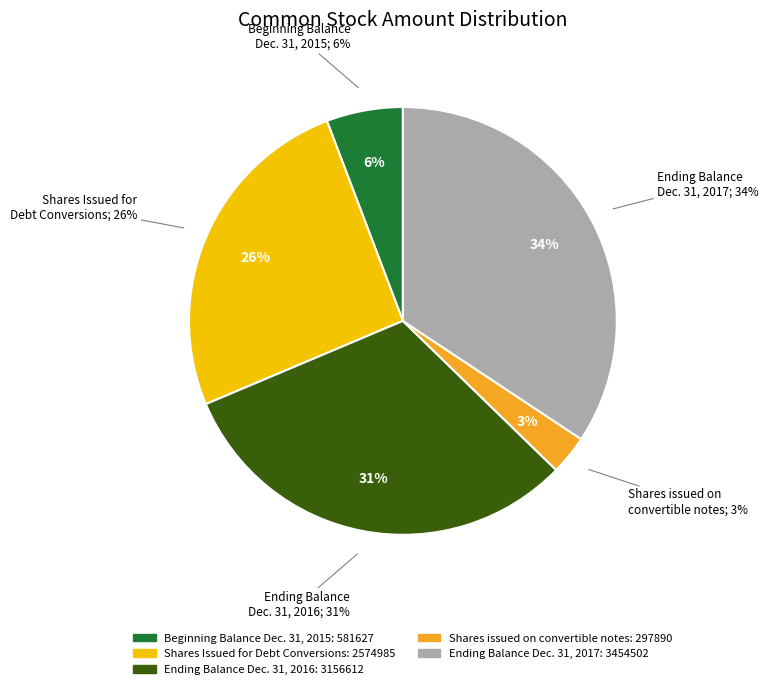

Which category has the biggest portion of the pie?

Ending Balance
Dec. 31, 2017